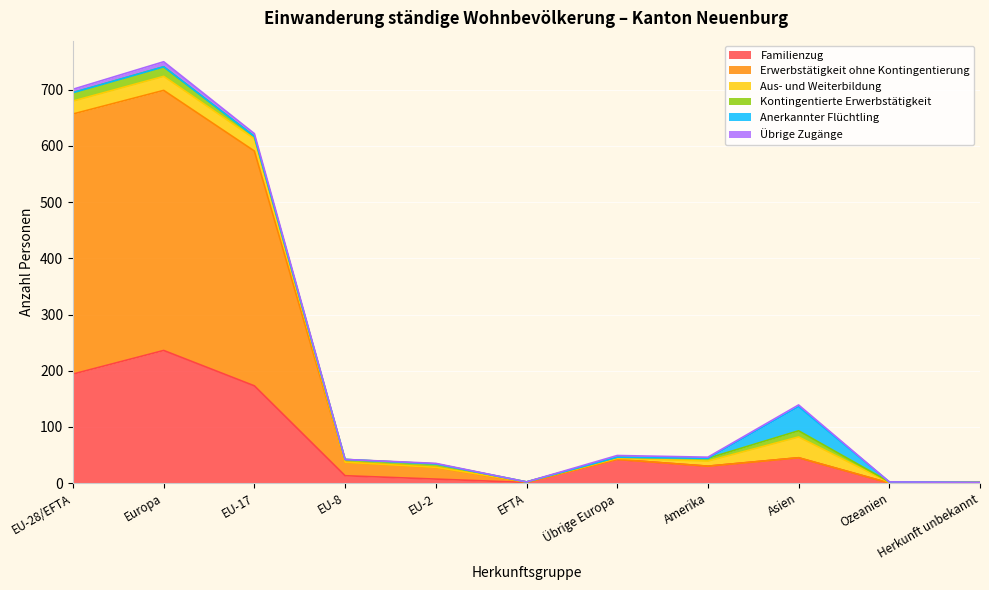

How many lines are shown in the chart?

6